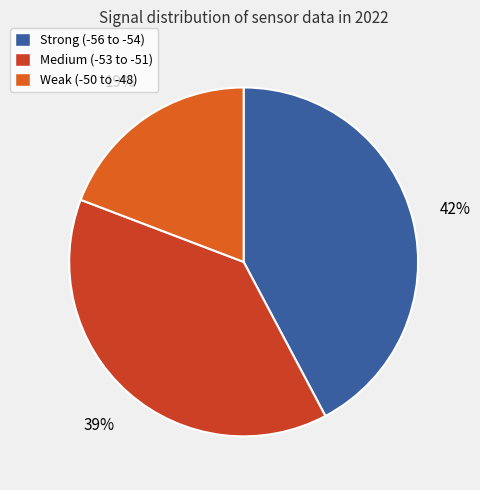

Which category has the smallest portion of the pie?

Weak (-50 to -48)